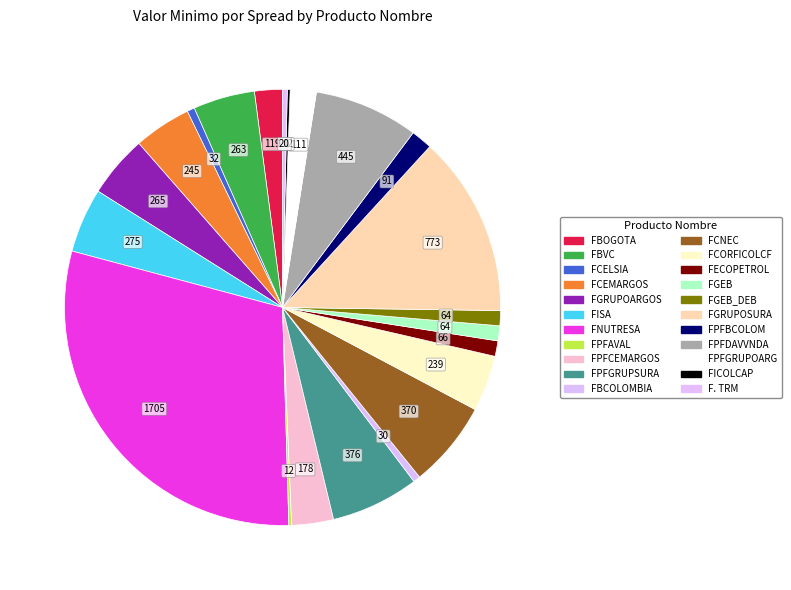

What is the largest slice in the pie chart?

FNUTRESA